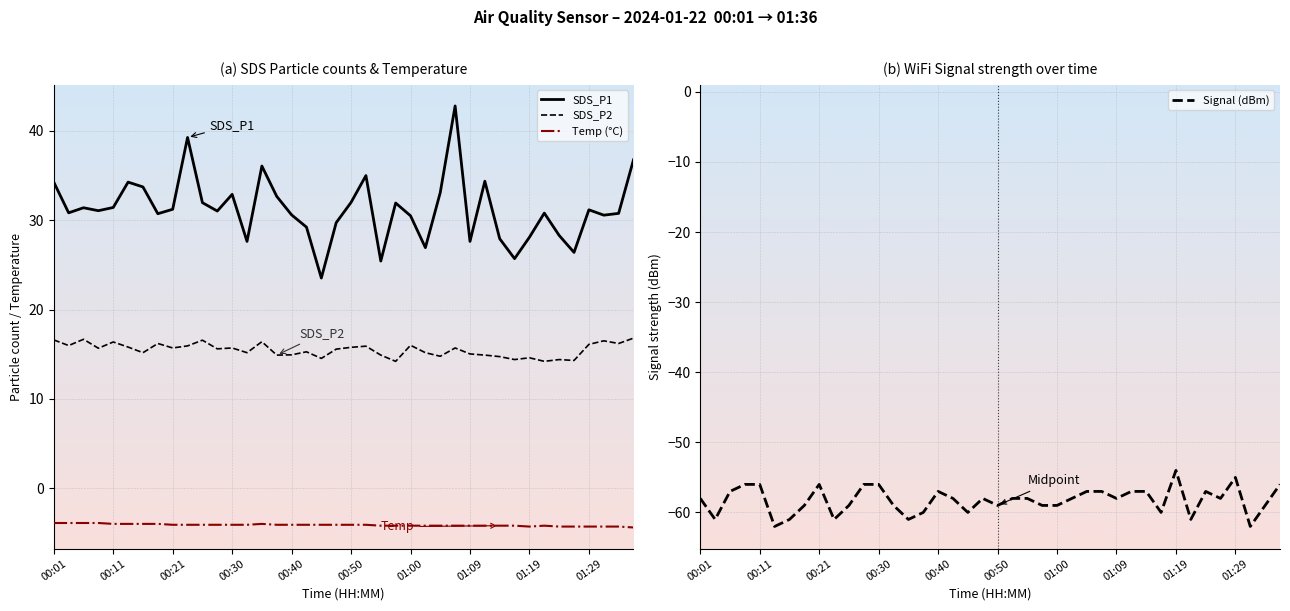

The Temp (°C) series shows -4.0 at 00:11. True or false?

True